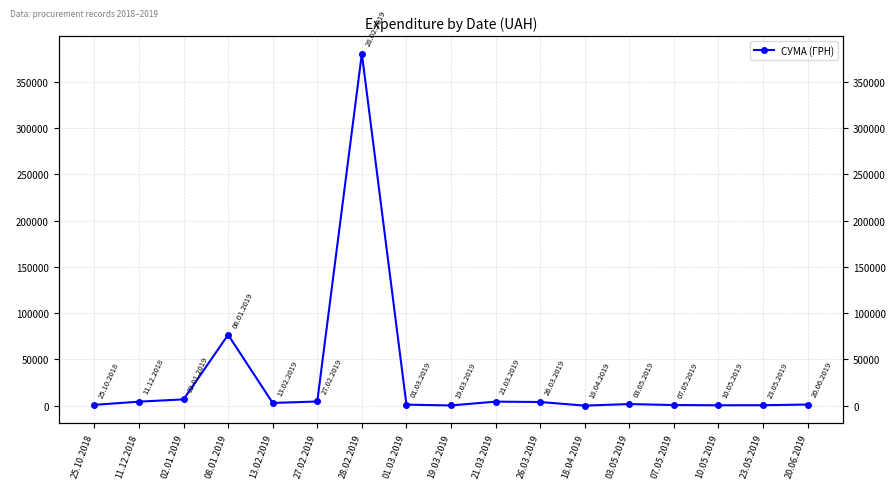

Approximately how many times larger is the value at 10.05.2019 compared to 11.12.2018?

0.1